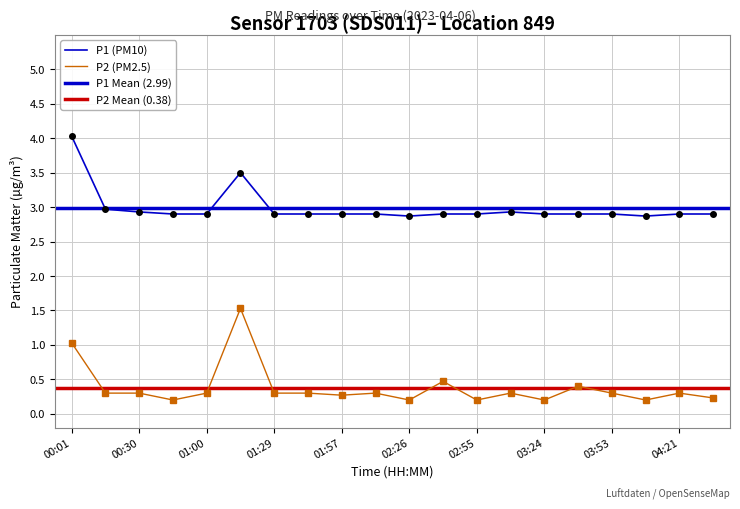

At 02:55, list the series in order from largest to smallest.

P1, P2